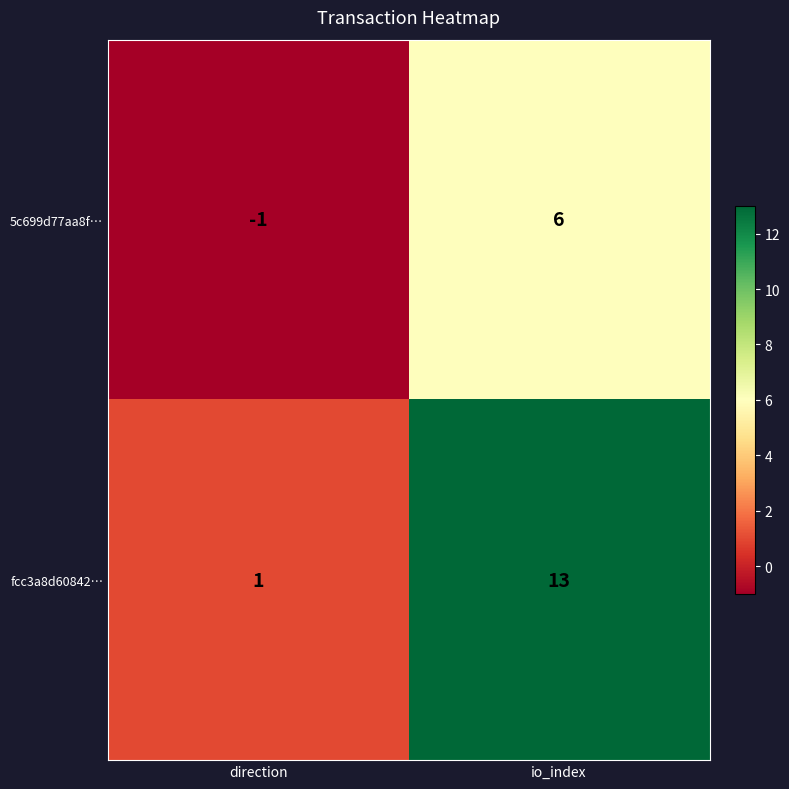

Which series has the widest spread of values?

fcc3a8d60842…